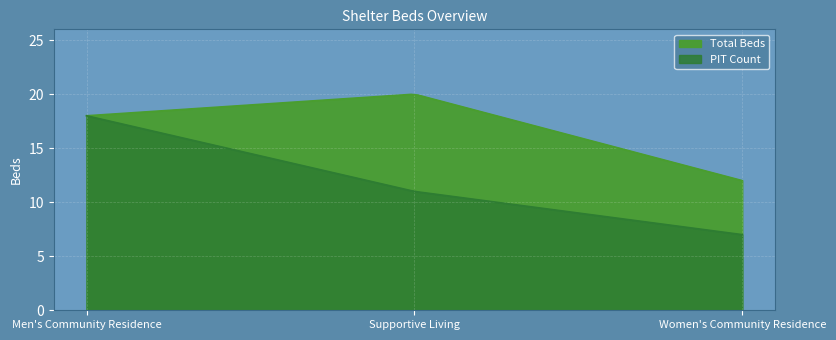

Reading left to right, list all the values displayed in this chart.

Total Beds: Men's Community Residence=18	Supportive Living=20	Women's Community Residence=12
PIT Count: Men's Community Residence=18	Supportive Living=11	Women's Community Residence=7